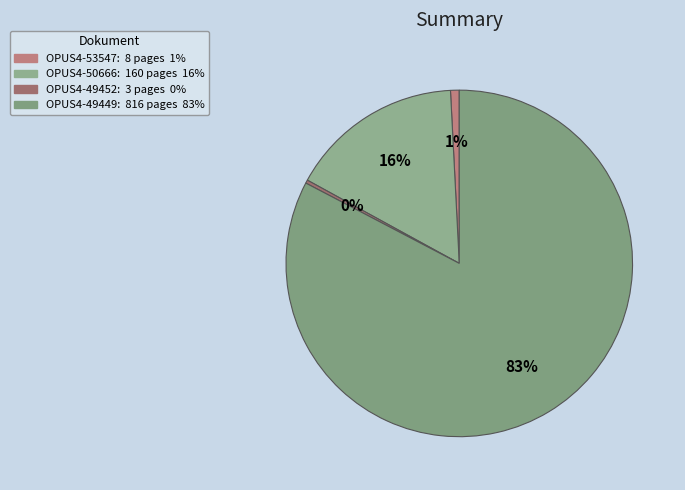

Is OPUS4-50666 the majority of the pie?

No